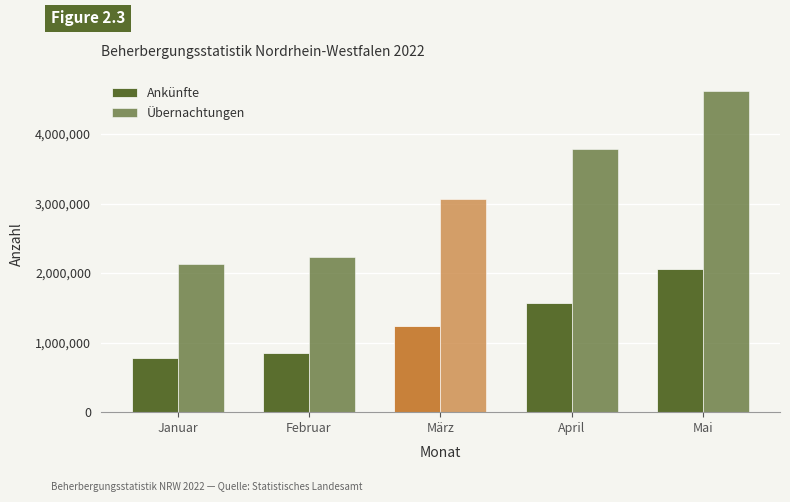

Count the number of categories in the chart.

5